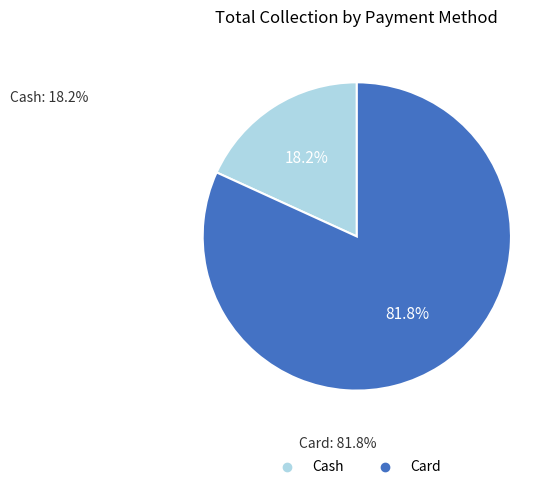

Does Cash account for over 50% of the chart?

No